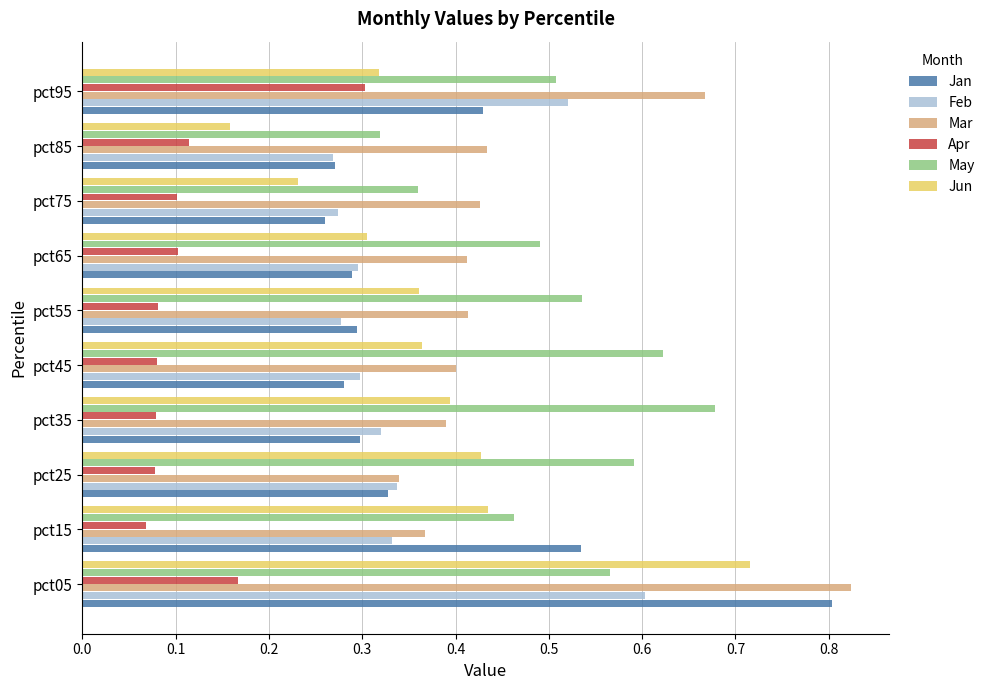

Count the Jan values in the range 0 to 1.

10